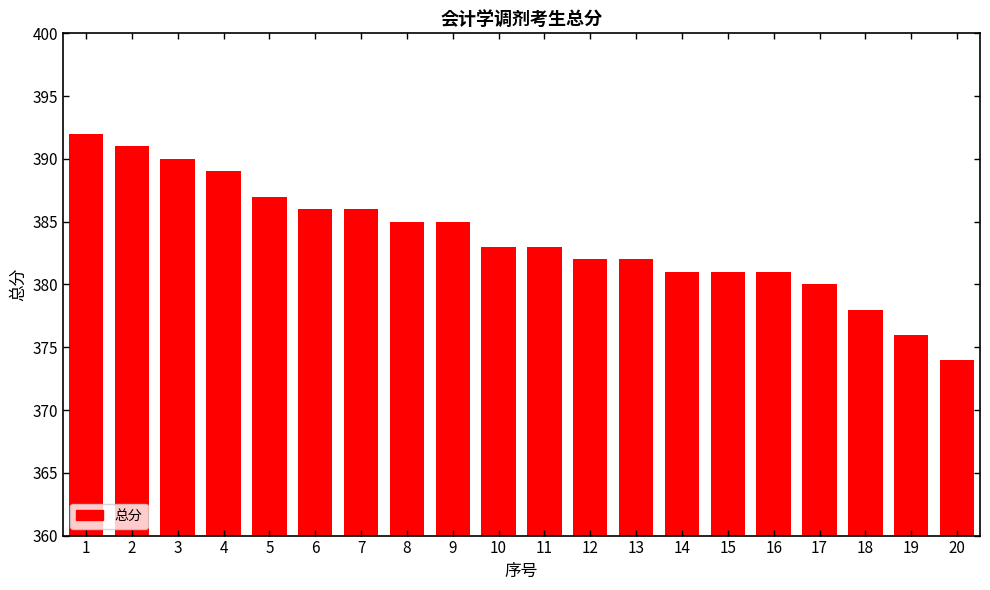

Reading left to right, extract all data points from this chart.

1=392	2=391	3=390	4=389	5=387	6=386	7=386	8=385	9=385	10=383	11=383	12=382	13=382	14=381	15=381	16=381	17=380	18=378	19=376	20=374